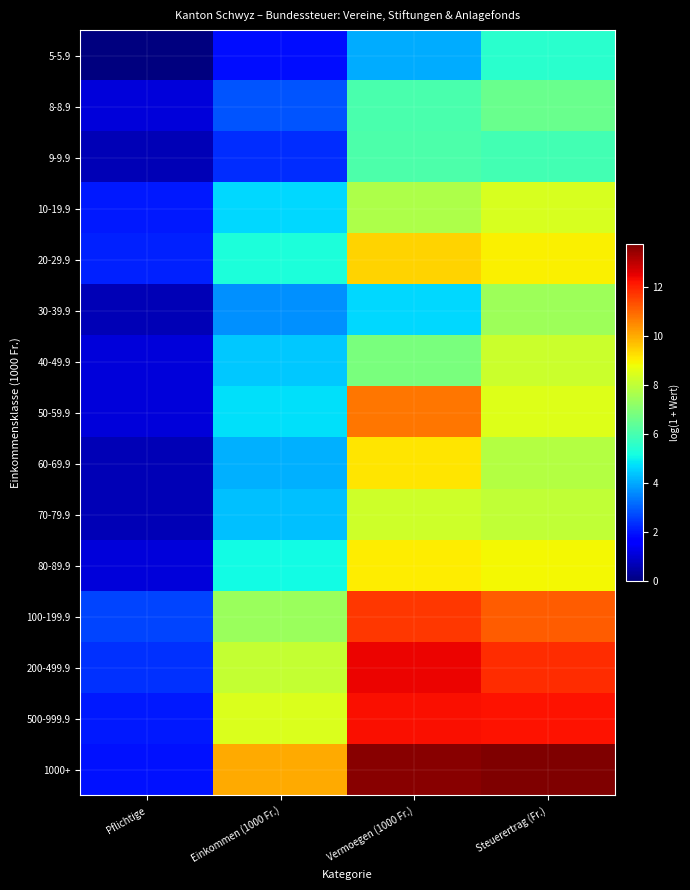

Reading right to left, transcribe all the data shown in this chart.

5-5.9: Steuerertrag (Fr.)=5.5	Vermoegen (1000 Fr.)=4.0	Einkommen (1000 Fr.)=1.9	Pflichtige=0.0
8-8.9: Steuerertrag (Fr.)=6.6	Vermoegen (1000 Fr.)=6.1	Einkommen (1000 Fr.)=2.9	Pflichtige=1.1
9-9.9: Steuerertrag (Fr.)=6.0	Vermoegen (1000 Fr.)=6.1	Einkommen (1000 Fr.)=2.3	Pflichtige=0.7
10-19.9: Steuerertrag (Fr.)=8.4	Vermoegen (1000 Fr.)=7.7	Einkommen (1000 Fr.)=4.6	Pflichtige=2.1
20-29.9: Steuerertrag (Fr.)=9.0	Vermoegen (1000 Fr.)=9.4	Einkommen (1000 Fr.)=5.3	Pflichtige=2.2
30-39.9: Steuerertrag (Fr.)=7.4	Vermoegen (1000 Fr.)=4.6	Einkommen (1000 Fr.)=3.7	Pflichtige=0.7
40-49.9: Steuerertrag (Fr.)=8.2	Vermoegen (1000 Fr.)=6.9	Einkommen (1000 Fr.)=4.4	Pflichtige=1.1
50-59.9: Steuerertrag (Fr.)=8.5	Vermoegen (1000 Fr.)=10.7	Einkommen (1000 Fr.)=4.8	Pflichtige=1.1
60-69.9: Steuerertrag (Fr.)=7.8	Vermoegen (1000 Fr.)=9.2	Einkommen (1000 Fr.)=4.1	Pflichtige=0.7
70-79.9: Steuerertrag (Fr.)=8.0	Vermoegen (1000 Fr.)=8.2	Einkommen (1000 Fr.)=4.3	Pflichtige=0.7
80-89.9: Steuerertrag (Fr.)=8.9	Vermoegen (1000 Fr.)=9.1	Einkommen (1000 Fr.)=5.1	Pflichtige=1.1
100-199.9: Steuerertrag (Fr.)=11.2	Vermoegen (1000 Fr.)=11.7	Einkommen (1000 Fr.)=7.4	Pflichtige=2.6
200-499.9: Steuerertrag (Fr.)=11.8	Vermoegen (1000 Fr.)=12.4	Einkommen (1000 Fr.)=8.1	Pflichtige=2.4
500-999.9: Steuerertrag (Fr.)=12.2	Vermoegen (1000 Fr.)=12.3	Einkommen (1000 Fr.)=8.5	Pflichtige=2.1
1000+: Steuerertrag (Fr.)=13.8	Vermoegen (1000 Fr.)=13.6	Einkommen (1000 Fr.)=10.0	Pflichtige=1.9